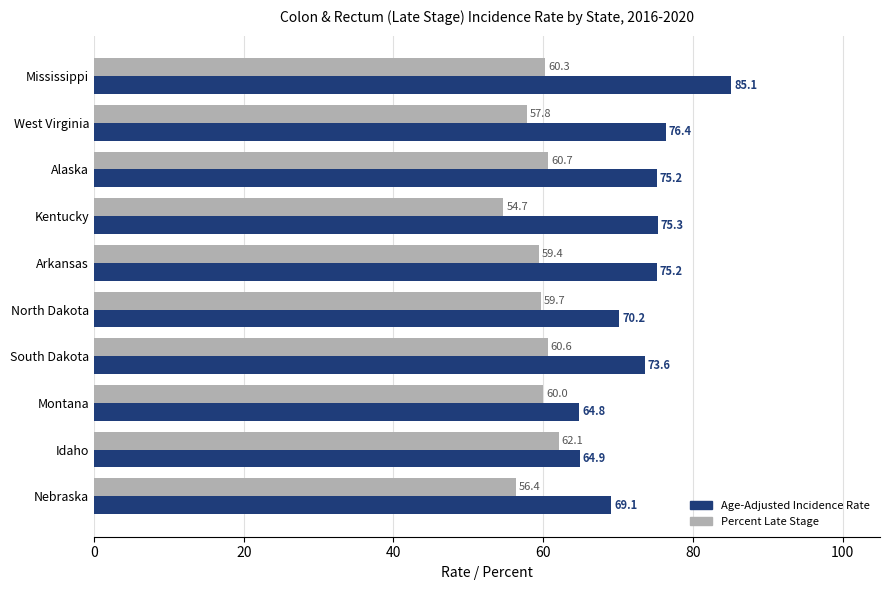

Between Alaska and North Dakota, which series saw the biggest shift?

Age-Adjusted Incidence Rate